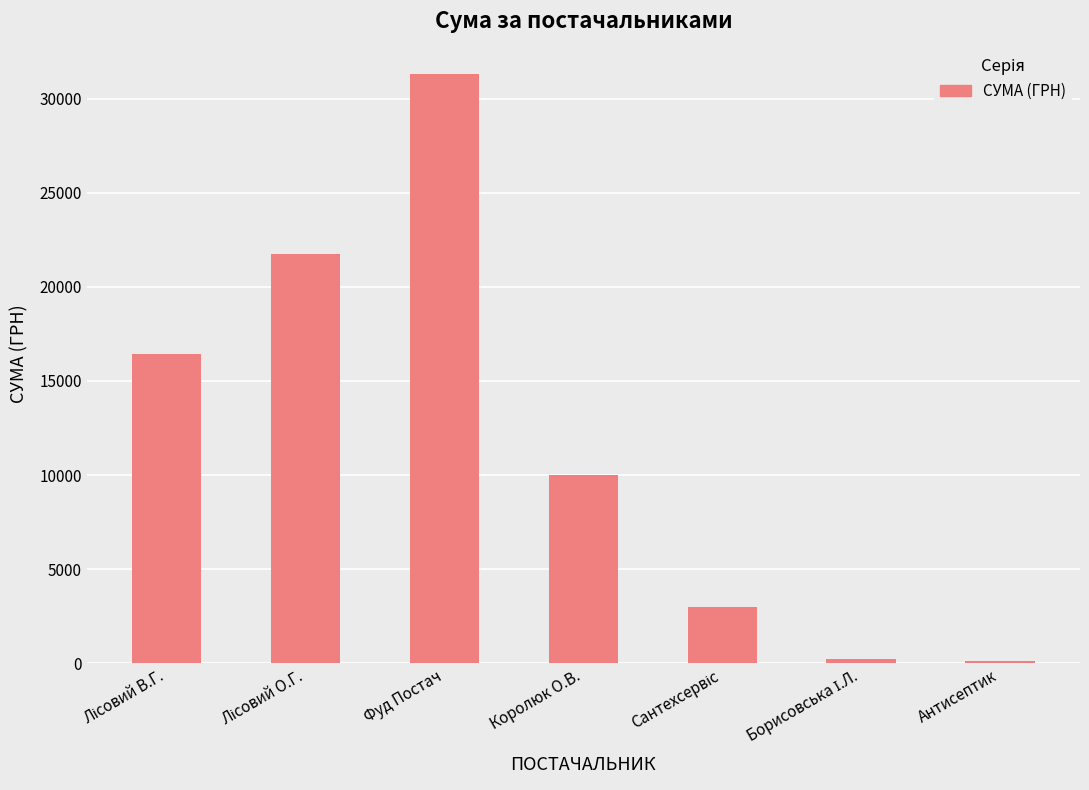

The chart shows a value of 9977.0 at Королюк О.В.. True or false?

True